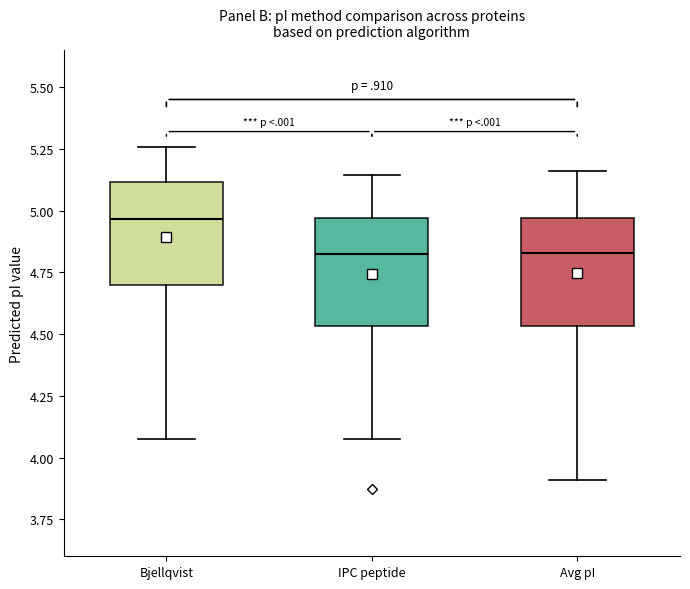

Reading left to right, read every box against the y-axis: the position of its median line, the range the box covers, and the ends of its whiskers. The values are not printed on the chart, so give them approximately, as read against the axis.

Bjellqvist: median 4.95, box 4.70 to 5.10, whiskers 4.10 to 5.25
IPC peptide: median 4.85, box 4.55 to 4.95, whiskers 4.10 to 5.15
Avg pI: median 4.85, box 4.55 to 4.95, whiskers 3.90 to 5.15